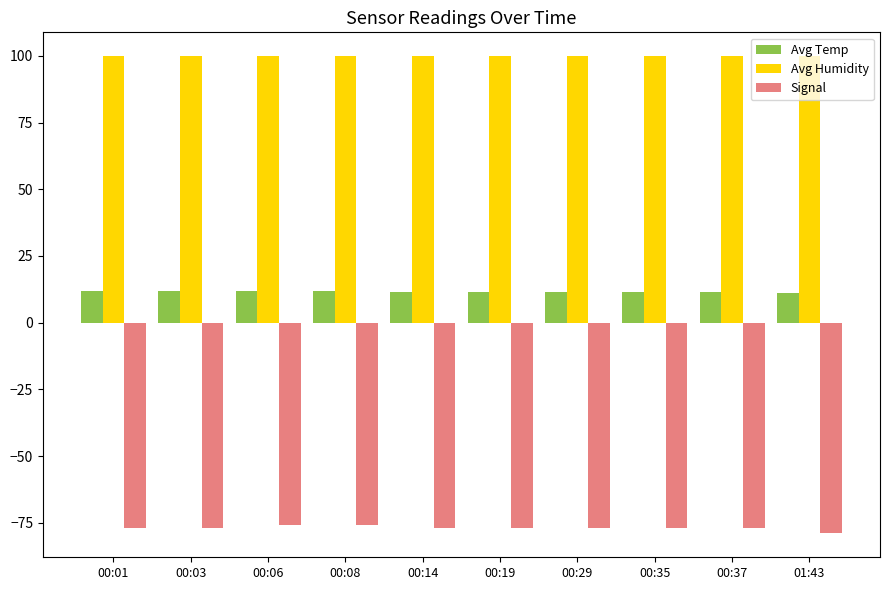

At which label does Signal first exceed -77?

00:06